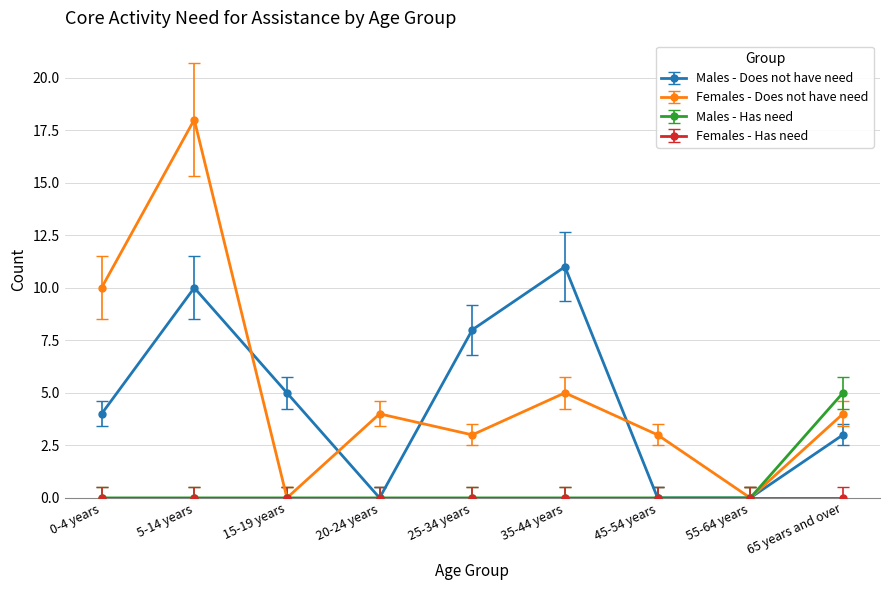

How many values in the Females - Does not have need series are below 4?

4